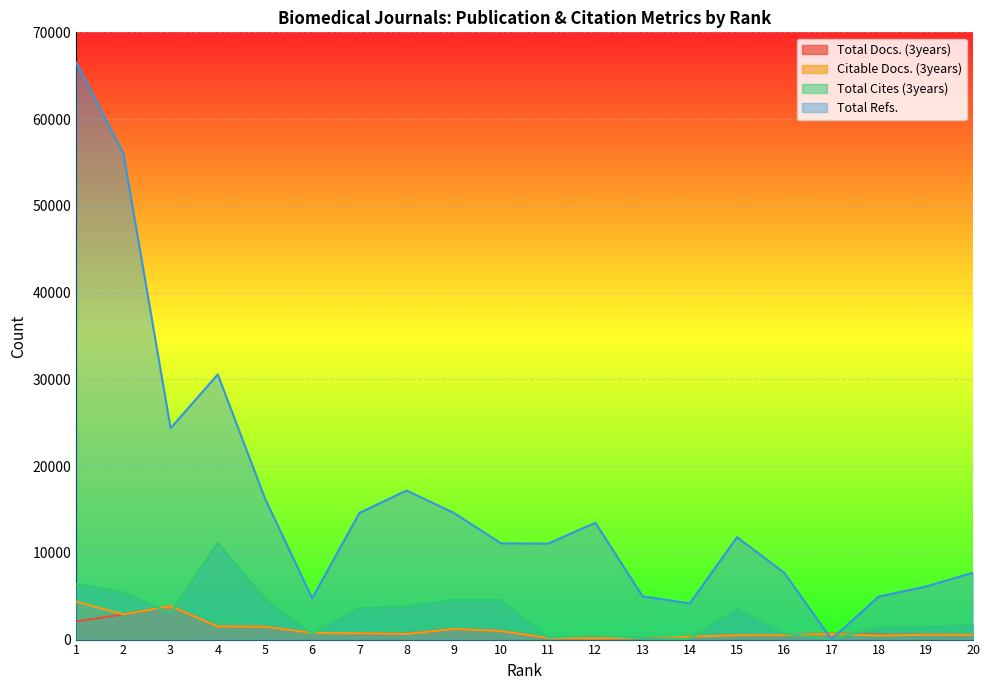

Read the Citable Docs. (3years) value at 5, to the nearest 10.

1480